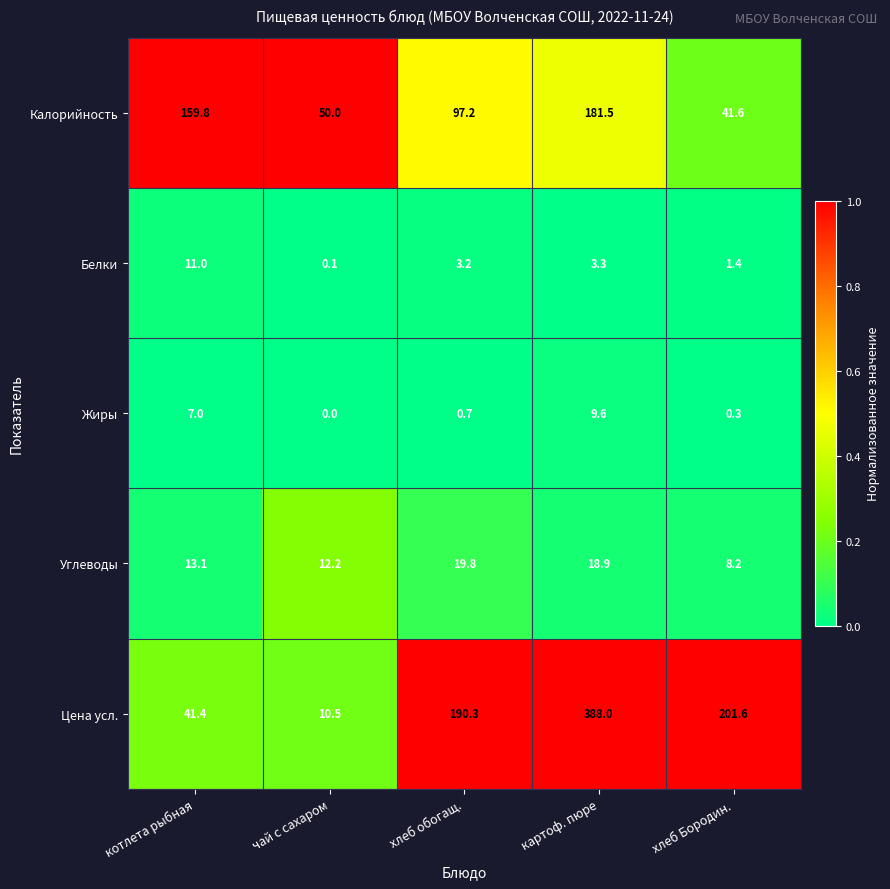

Rank the series by their maximum value, from highest to lowest.

Цена усл., Калорийность, Углеводы, Белки, Жиры